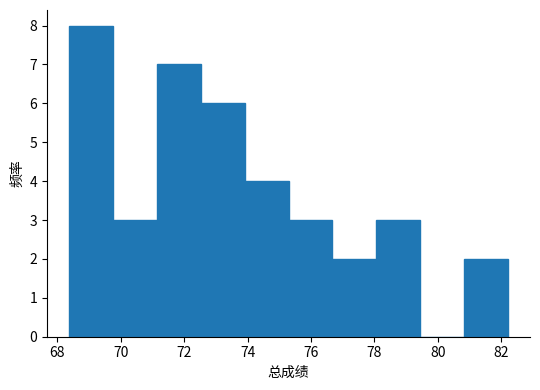

Reading left to right, transcribe this chart: for each bar, give the range it covers on the x-axis and its height. Neither the bar edges nor the heights are printed on the chart, so give them approximately, as read against the axes.

68.4 to 69.8: 8
69.8 to 71.2: 3
71.2 to 72.6: 7
72.6 to 74.0: 6
74.0 to 75.2: 4
75.2 to 76.6: 3
76.6 to 78.0: 2
78.0 to 79.4: 3
79.4 to 80.8: 0
80.8 to 82.2: 2